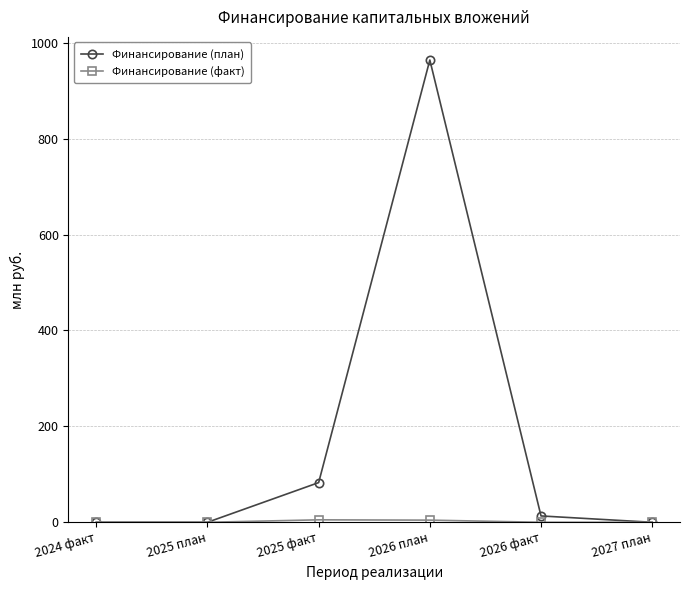

At which category is the sum across all series the highest?

2026 план